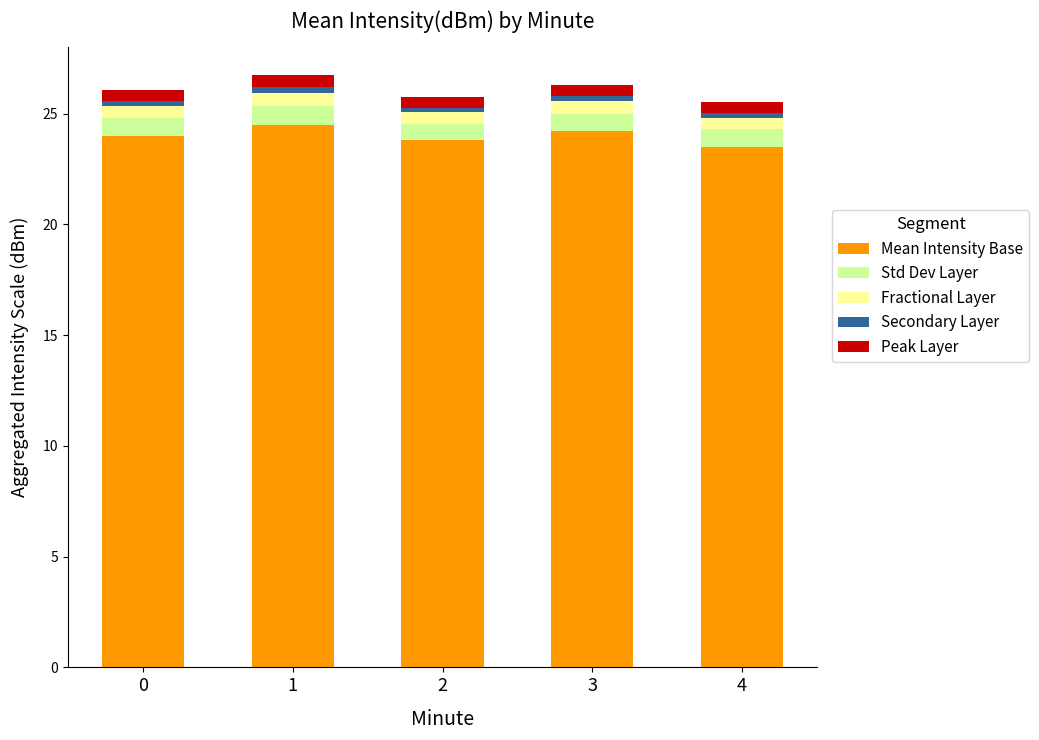

What is the lowest value of the Mean Intensity Base series?

23.5